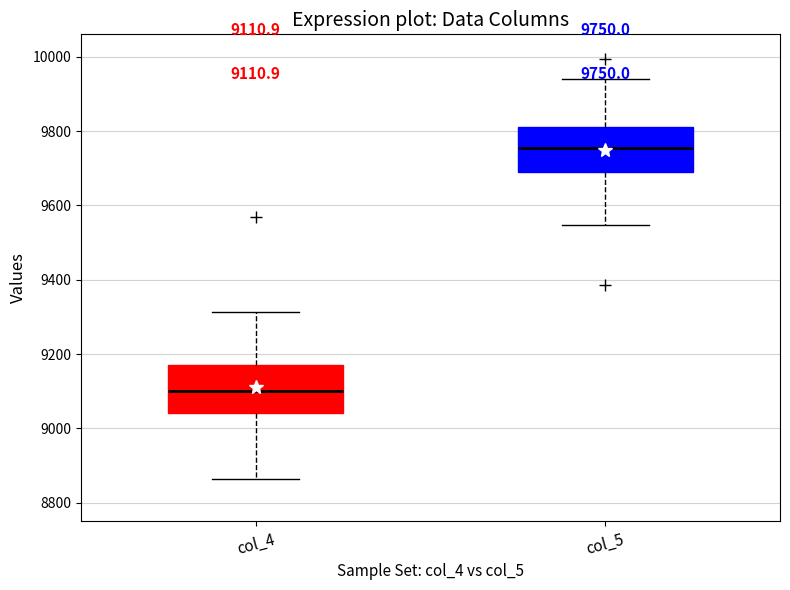

Which box's median line is the lowest?

col_4